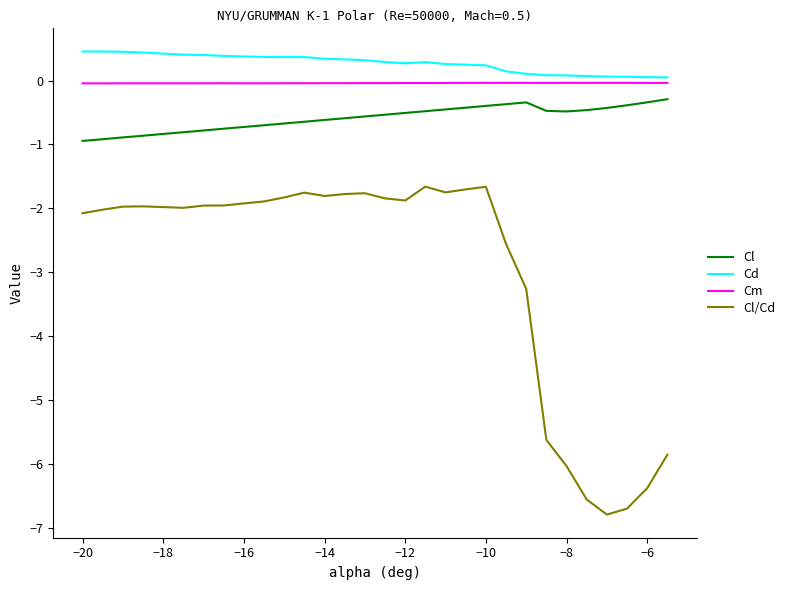

What is the lowest value of the Cl/Cd series?

-6.8